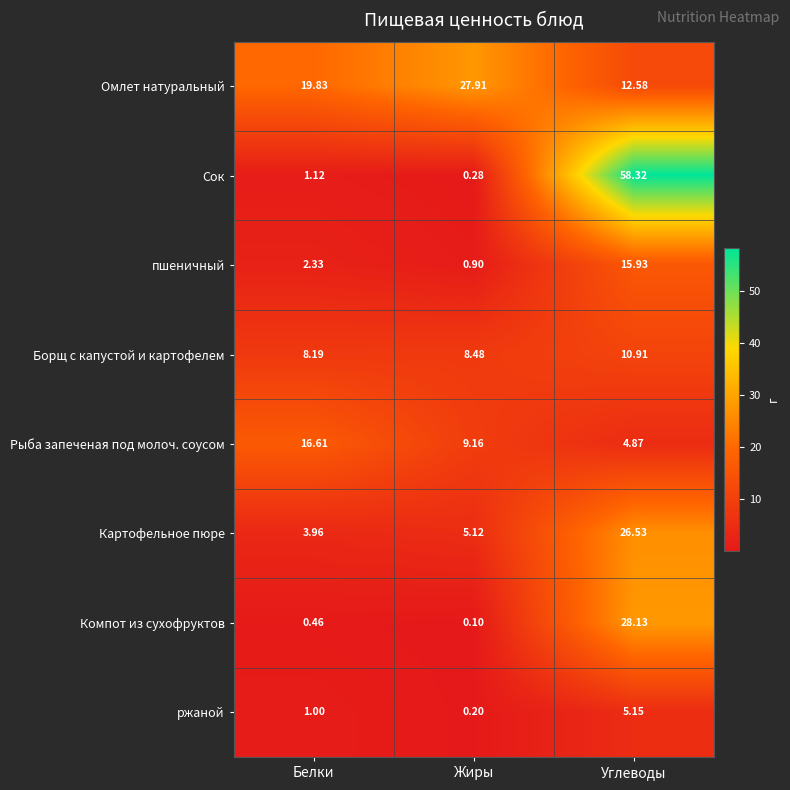

Between Жиры and Углеводы, which series saw the biggest shift?

Сок